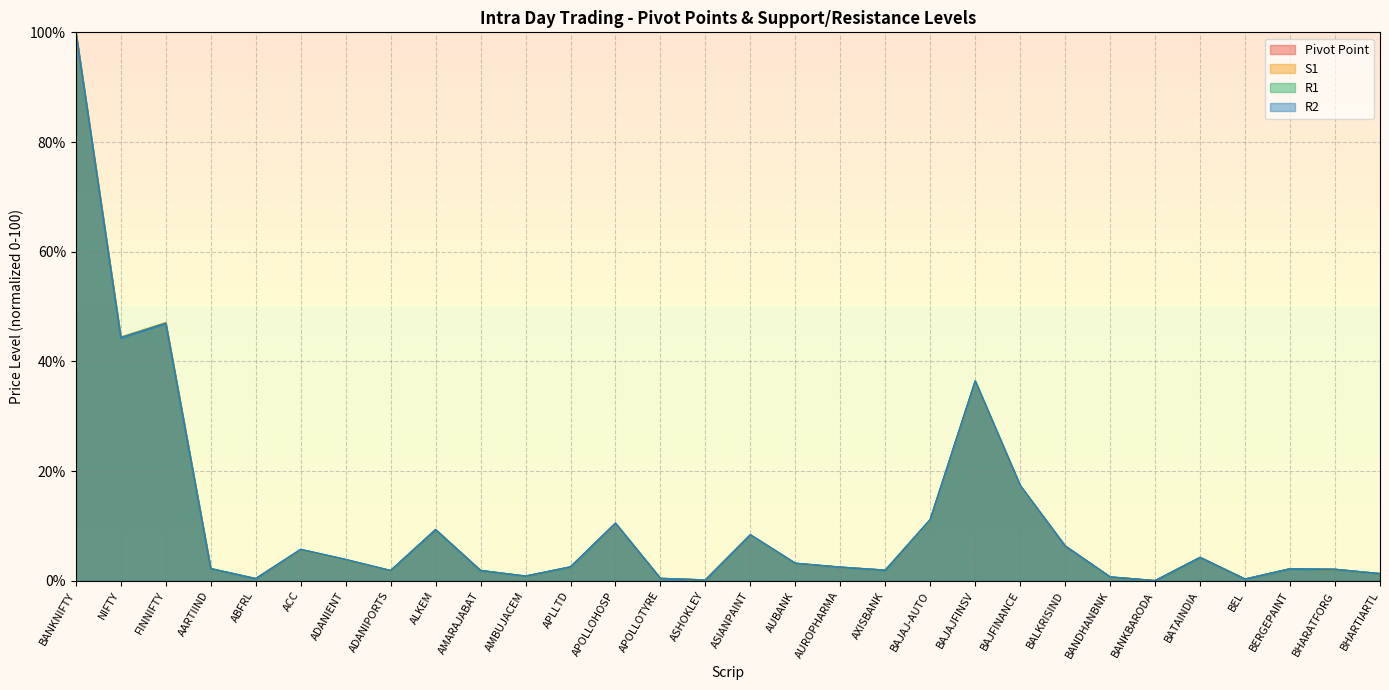

Reading left to right, list all the values displayed in this chart.

Pivot Point: 100.0	44.4	47.0	2.2	0.4	5.7	3.8	1.8	9.3	1.9	0.8	2.5	10.4	0.4	0.1	8.3	3.1	2.5	1.9	11.1	36.3	17.3	6.3	0.7	0.0	4.2	0.3	2.2	2.1	1.3
S1: 100.0	44.4	47.0	2.2	0.4	5.6	3.8	1.8	9.3	1.9	0.8	2.5	10.4	0.4	0.1	8.3	3.1	2.4	1.9	11.0	36.3	17.2	6.3	0.7	0.0	4.2	0.3	2.2	2.0	1.3
R1: 100.0	44.3	46.9	2.2	0.4	5.7	3.8	1.8	9.3	1.8	0.8	2.5	10.5	0.4	0.1	8.3	3.2	2.5	1.9	11.1	36.4	17.3	6.3	0.7	0.0	4.2	0.3	2.2	2.1	1.3
R2: 100.0	44.3	46.9	2.2	0.4	5.7	3.9	1.9	9.3	1.8	0.8	2.5	10.5	0.4	0.1	8.4	3.2	2.5	1.9	11.2	36.4	17.4	6.3	0.7	0.0	4.2	0.3	2.2	2.1	1.3